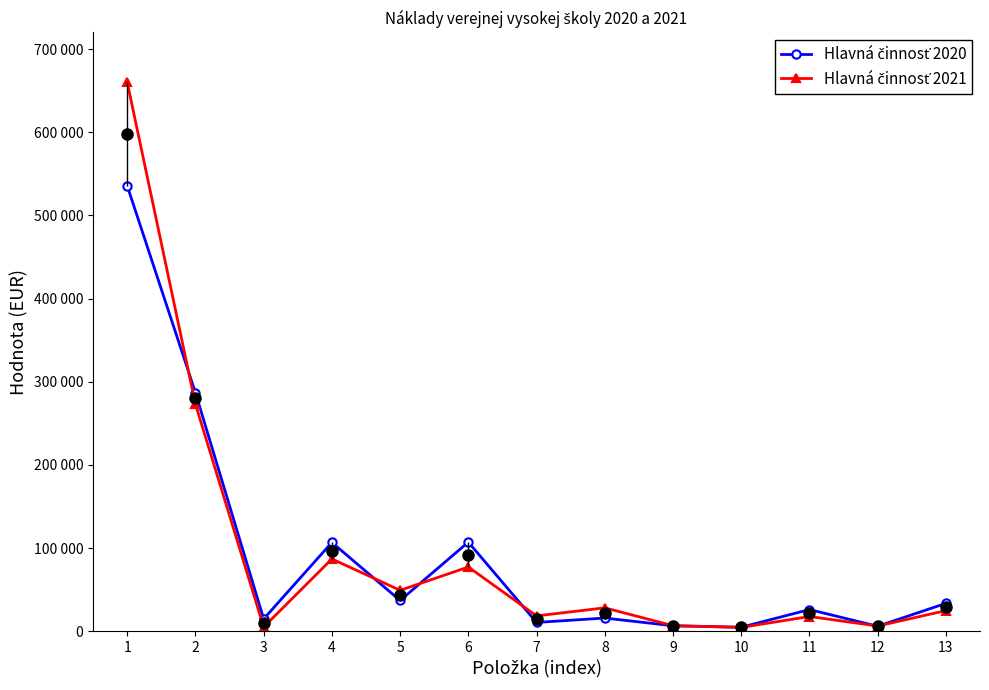

Is it true that Hlavná činnosť 2020 equals 14243.7 at 7?

False